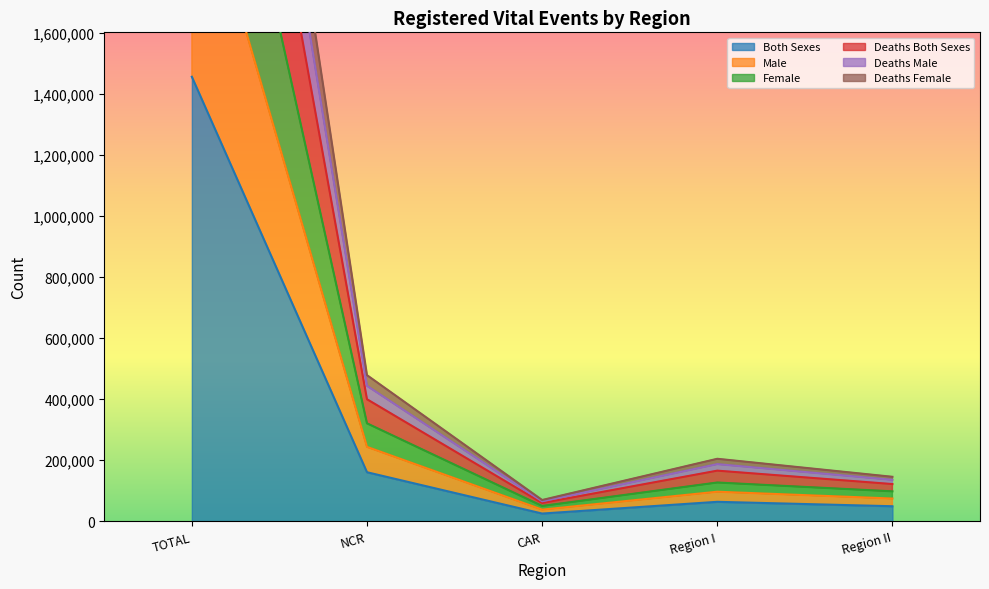

True or false: Deaths Male has a value of 3974807 at TOTAL.

True